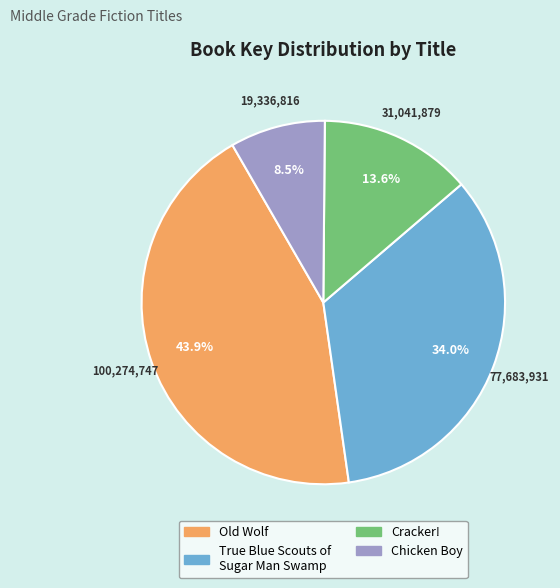

What is the largest slice in the pie chart?

Old Wolf